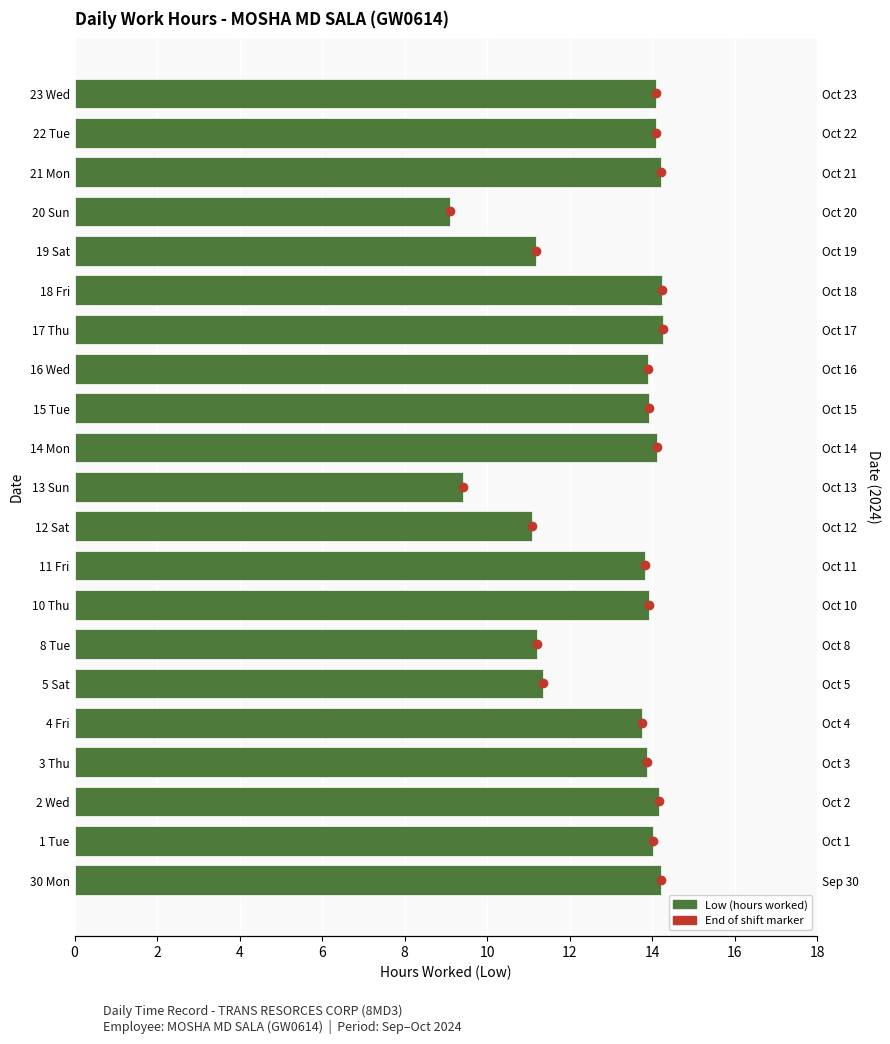

Is it true that the value at 11 Fri is 13.8?

True